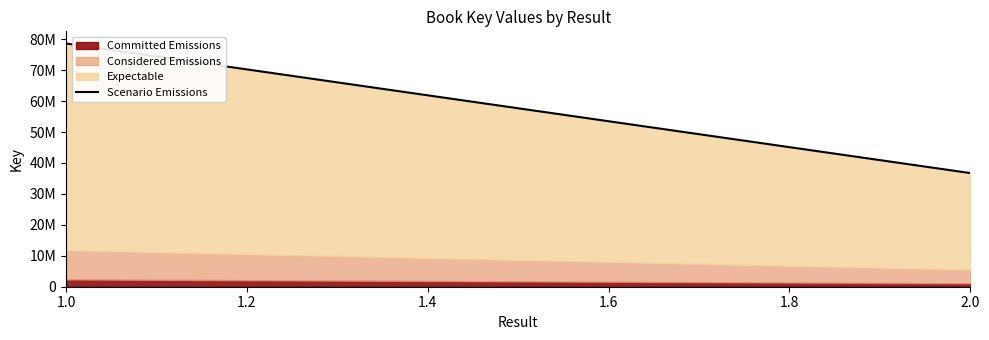

Which category has the highest value in the Committed Emissions series?

1